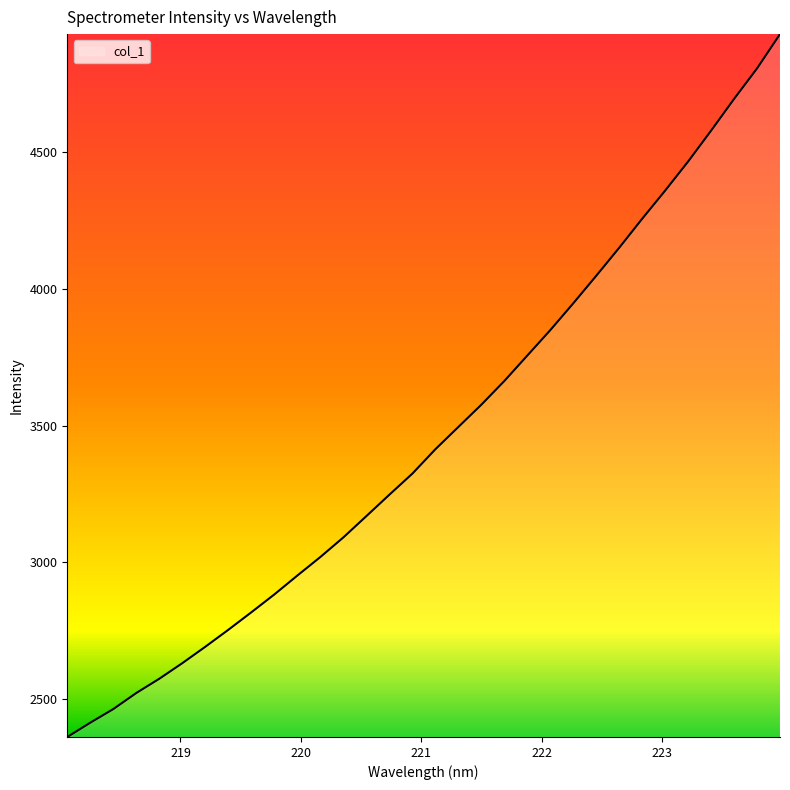

How many values are below 3414?

16